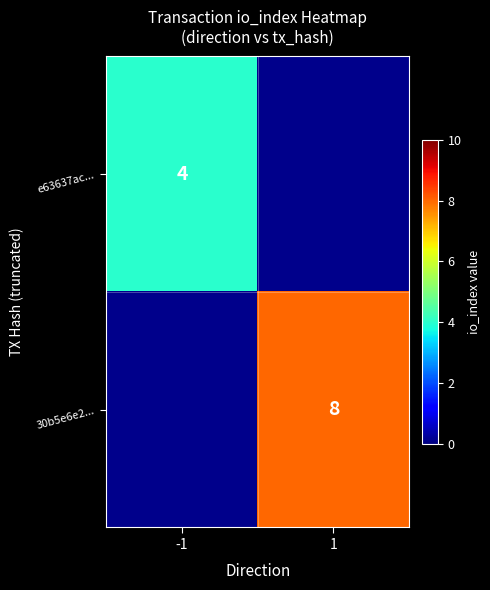

Is the value of e63637ac... at -1 greater than the value of 30b5e6e2... at 1?

No